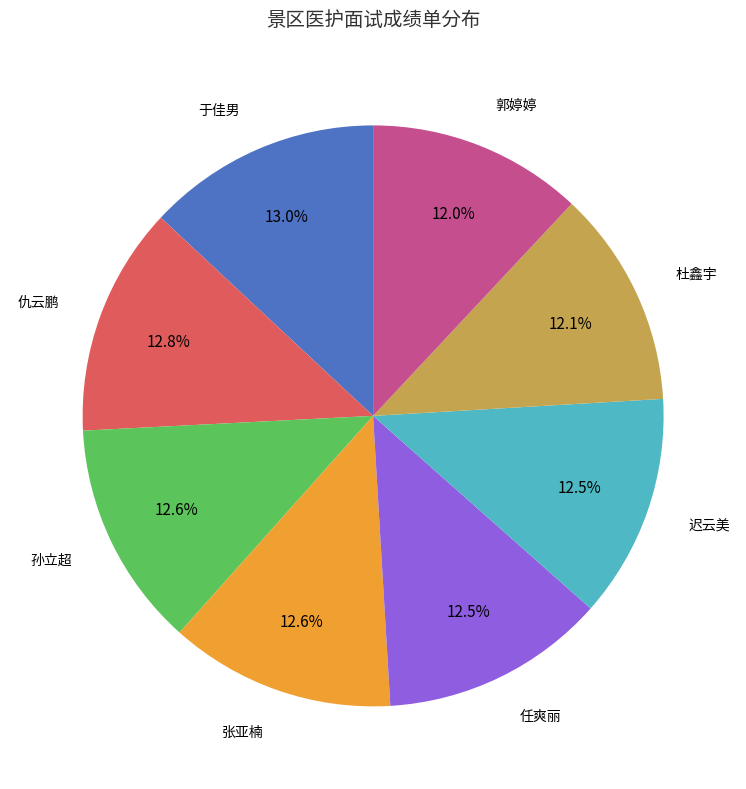

Is there a majority slice in this chart?

No